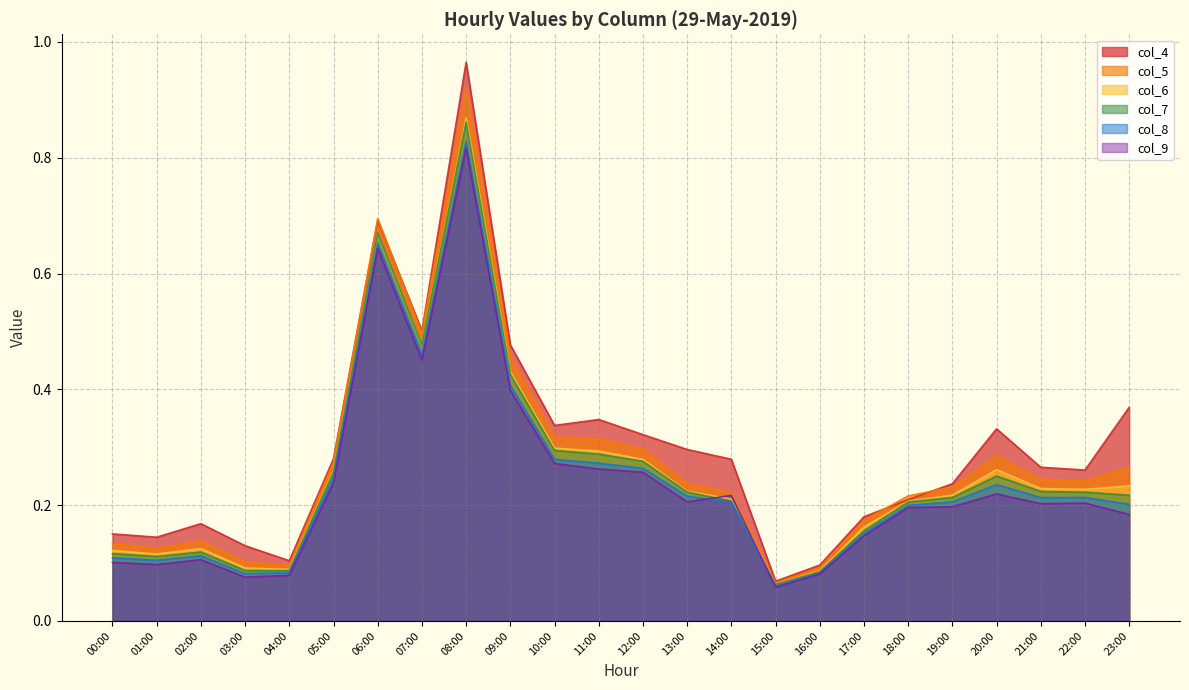

What is the total value across all series at 16:00?

0.5